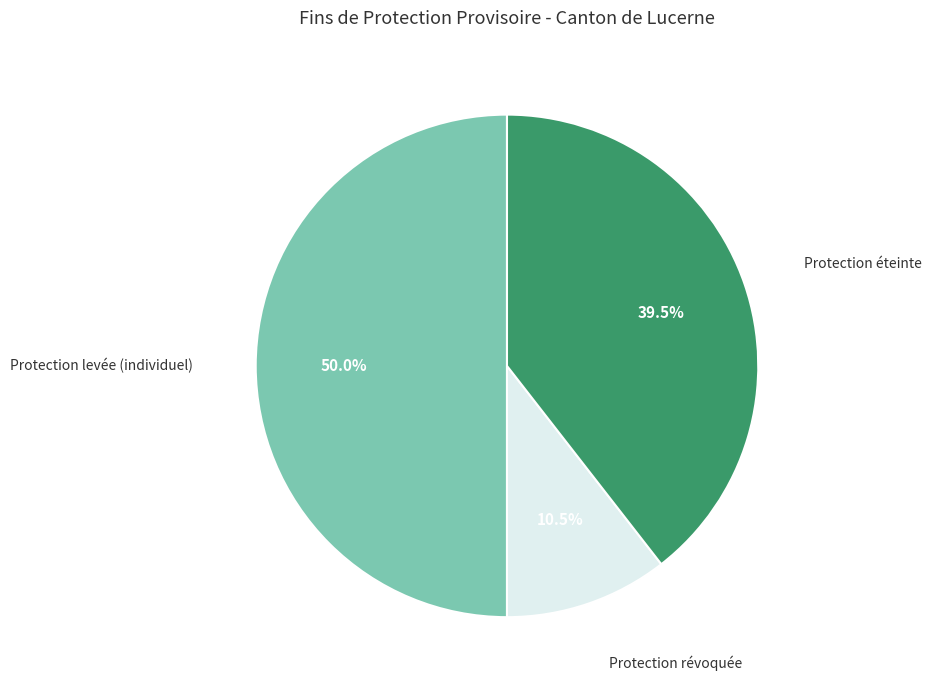

Rank the categories by value from lowest to highest.

Protection révoquée, Protection éteinte, Protection levée (individuel)